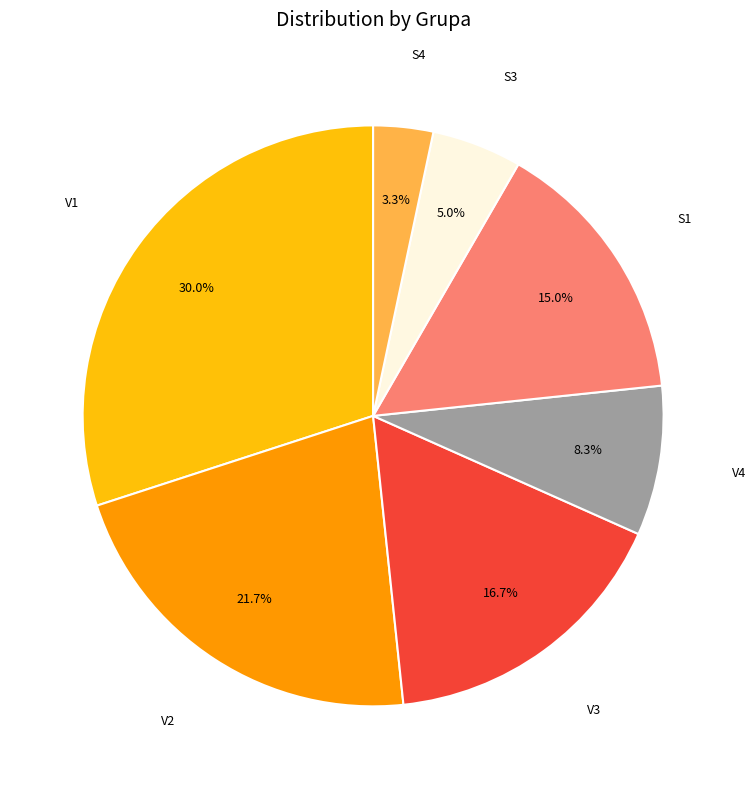

To the nearest percent, what is the combined percentage of S4 and V3?

20%